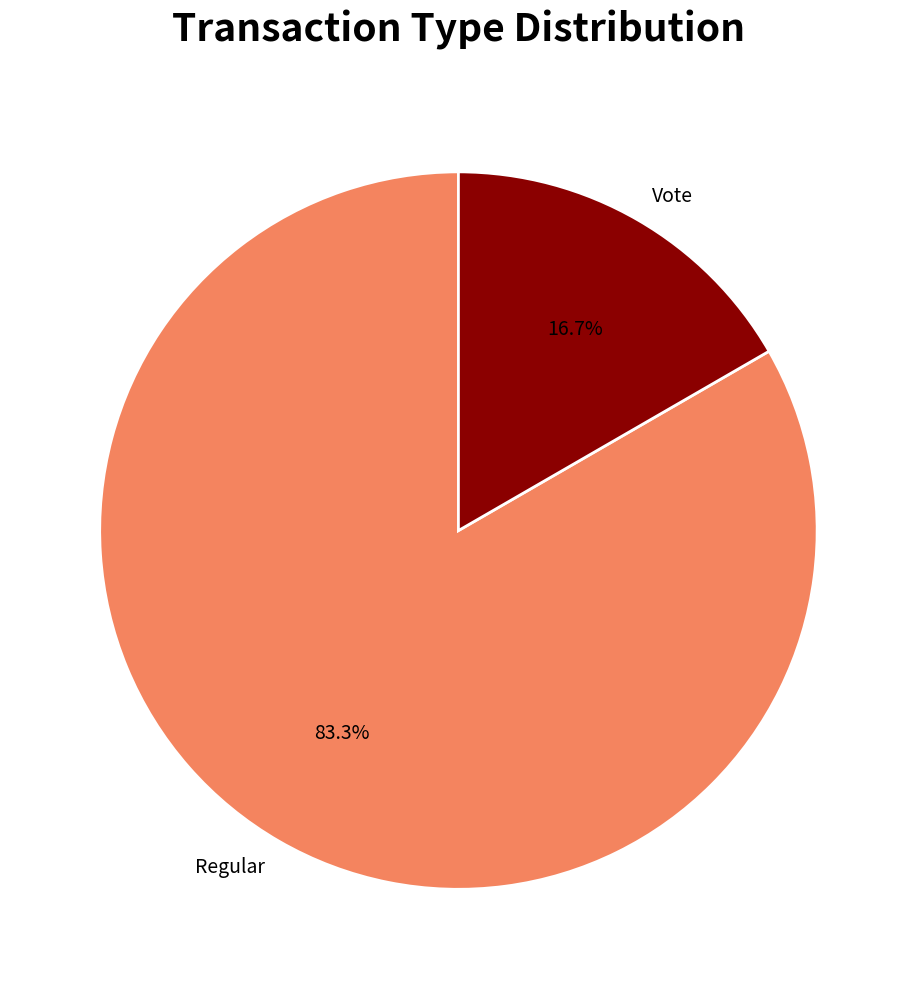

What percentage is the Vote slice, to the nearest percent?

17%